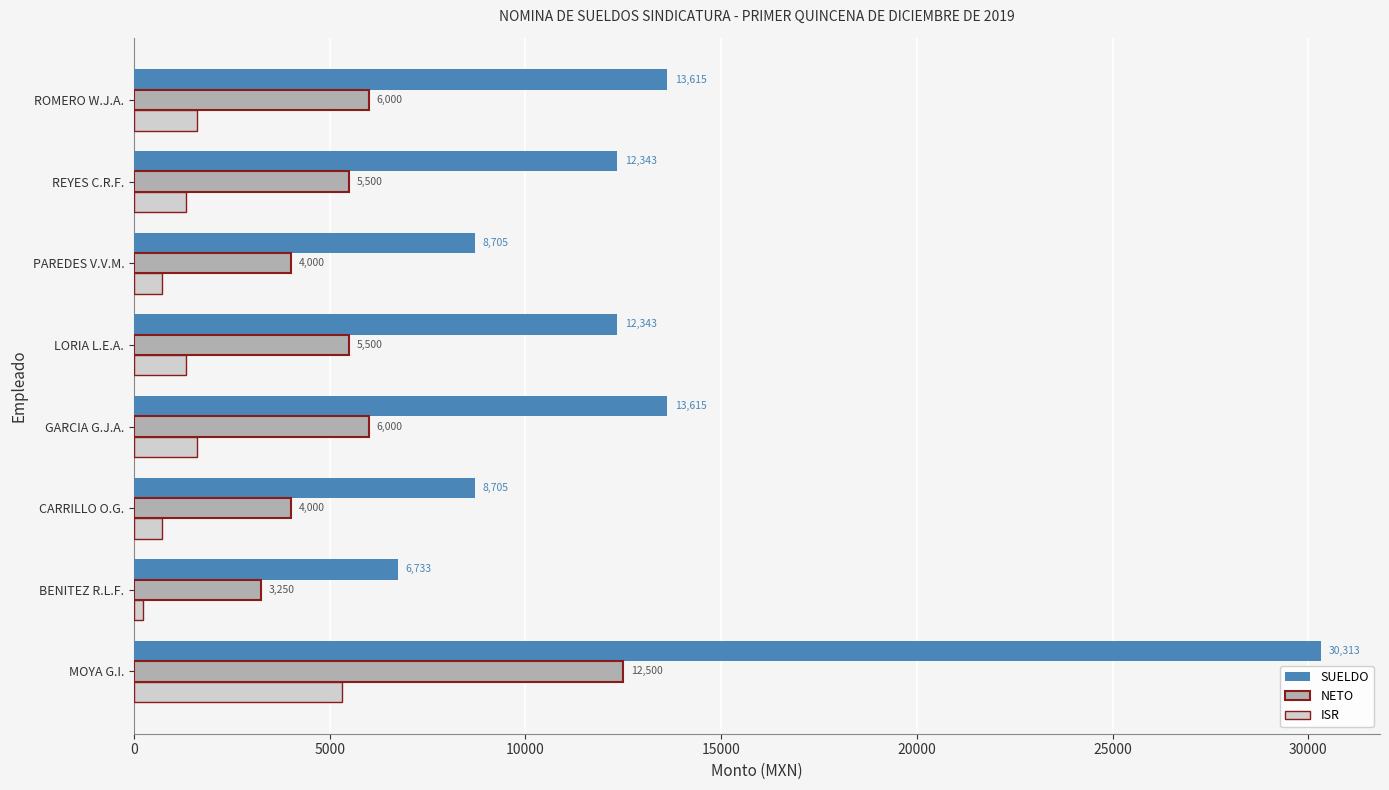

What is the smallest value displayed?

233.1